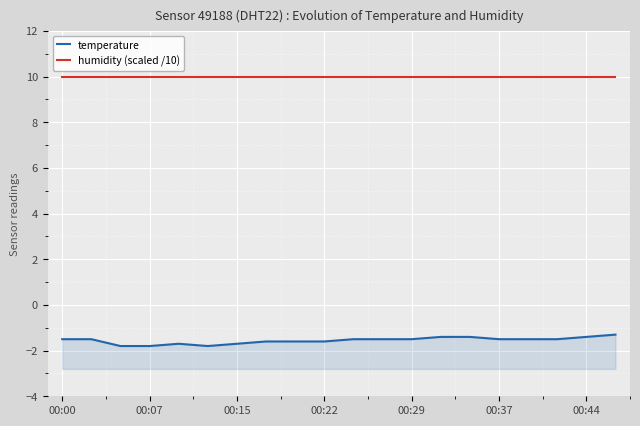

The humidity (scaled /10) series shows 10.0 at 14. True or false?

True